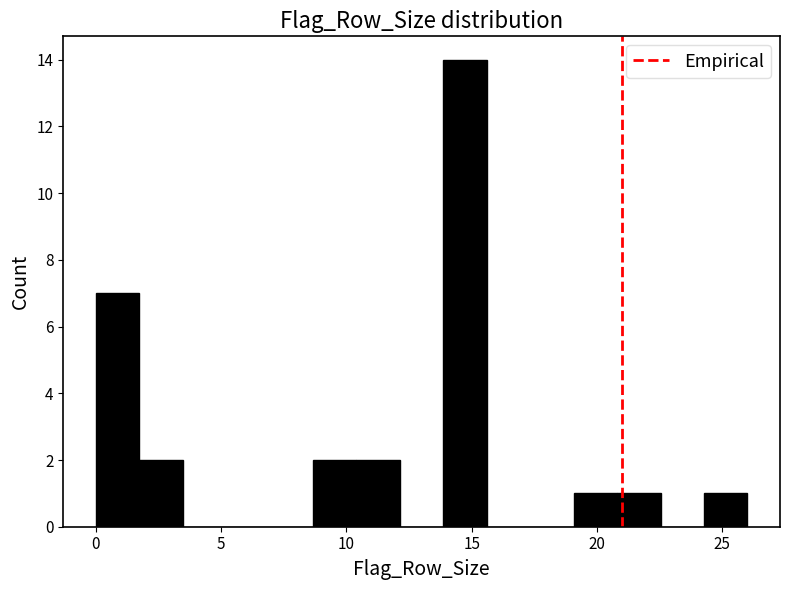

Read against the x-axis, roughly where is the centre of the tallest bar?

14.5